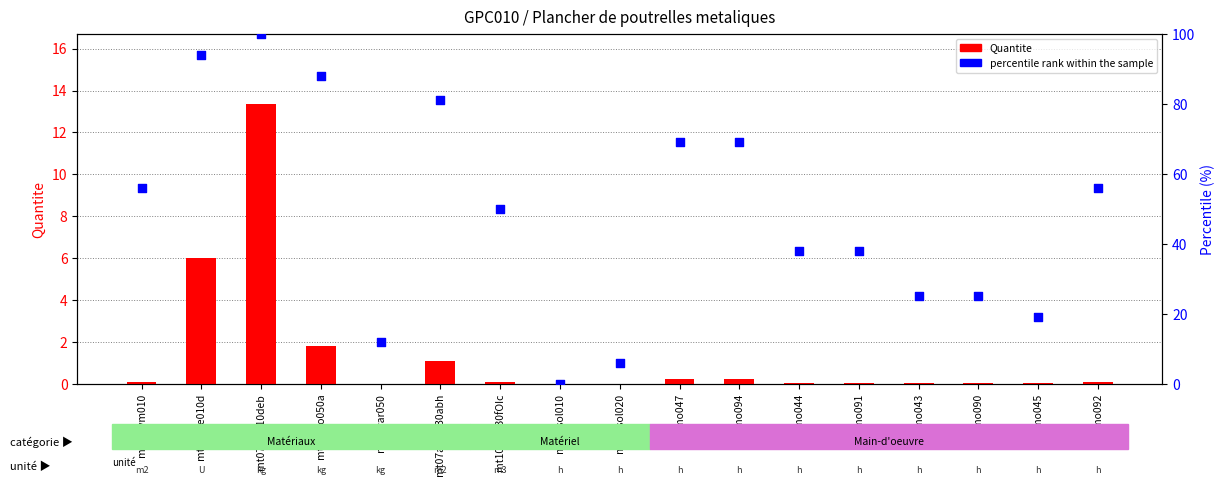

Which series has the largest total across all categories?

percentile rank within the sample